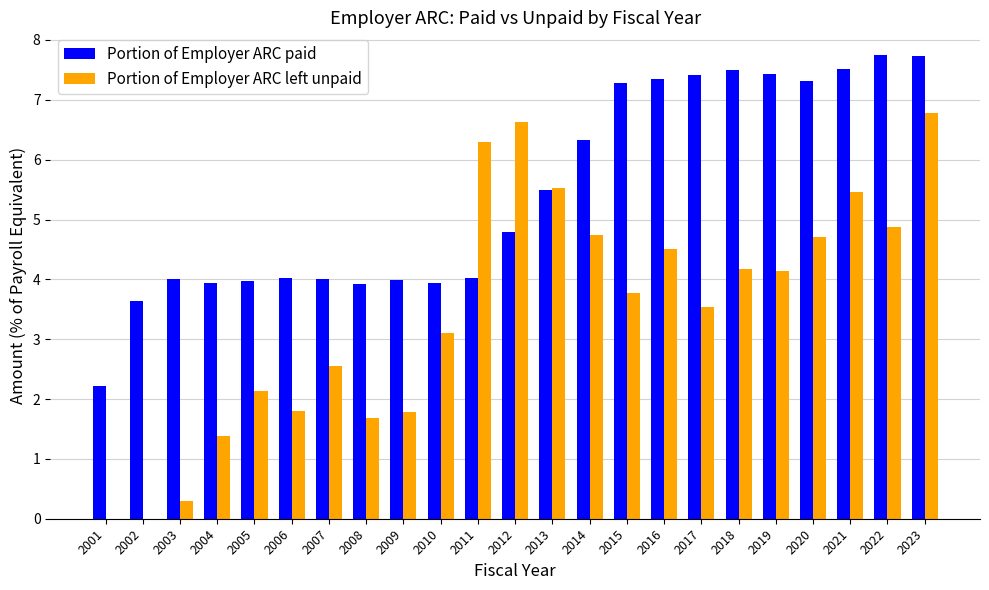

What is the greatest value displayed?

7.7